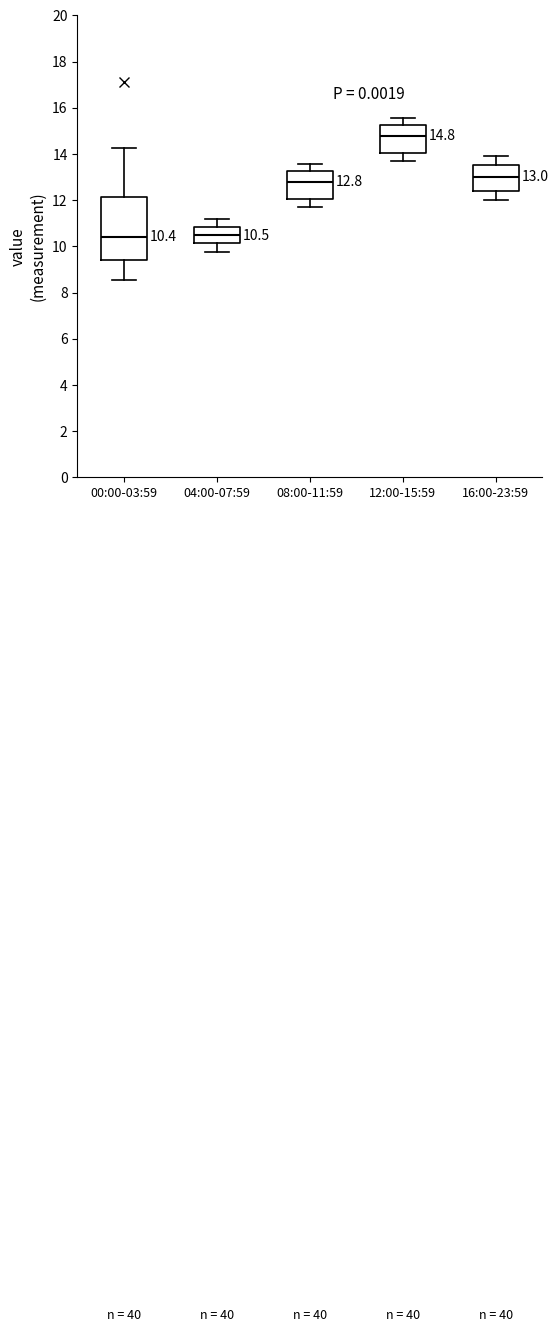

Which box is the tallest, from its lower edge to its upper edge?

00:00-03:59